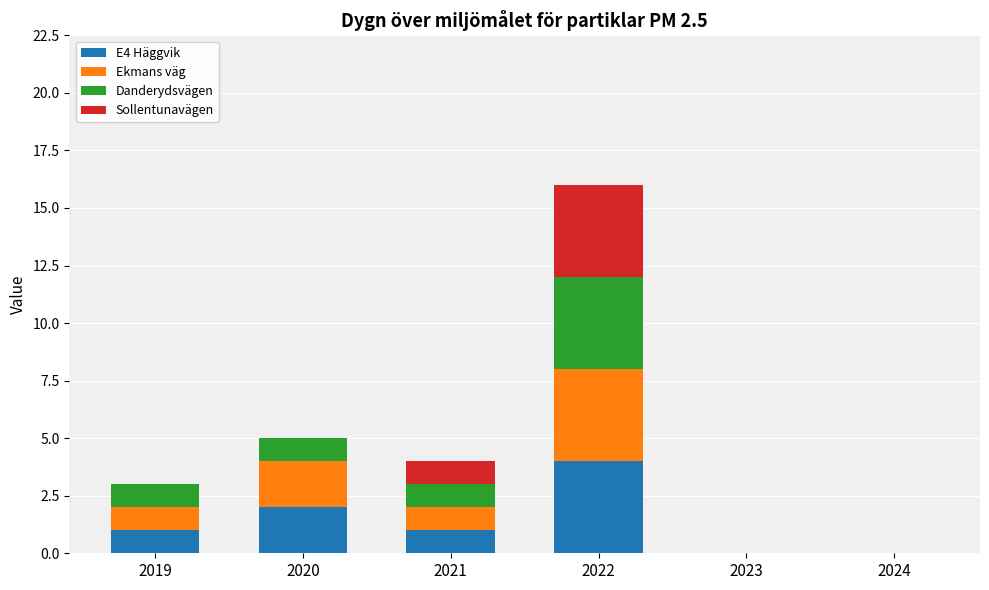

The value of E4 Häggvik at 2020 is 2. True or false?

True